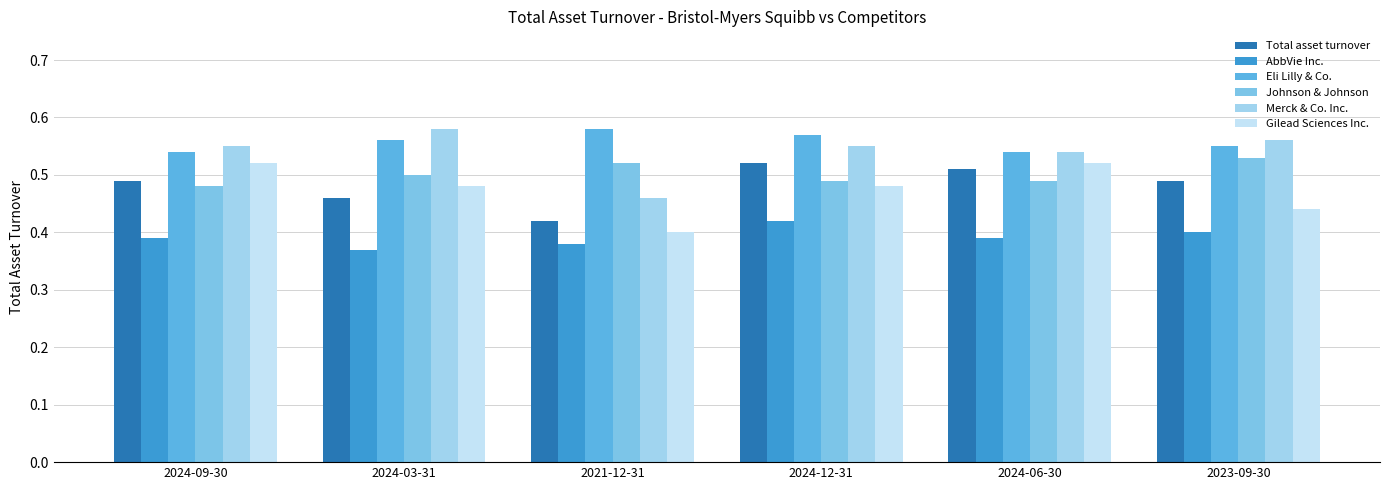

What value does the Total asset turnover series have at 2024-03-31?

0.5